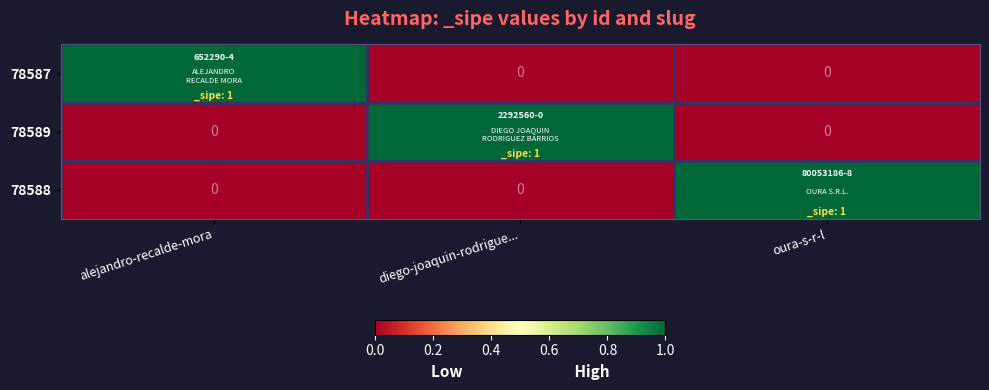

What is the spread (max minus min) of values at alejandro-recalde-mora?

1